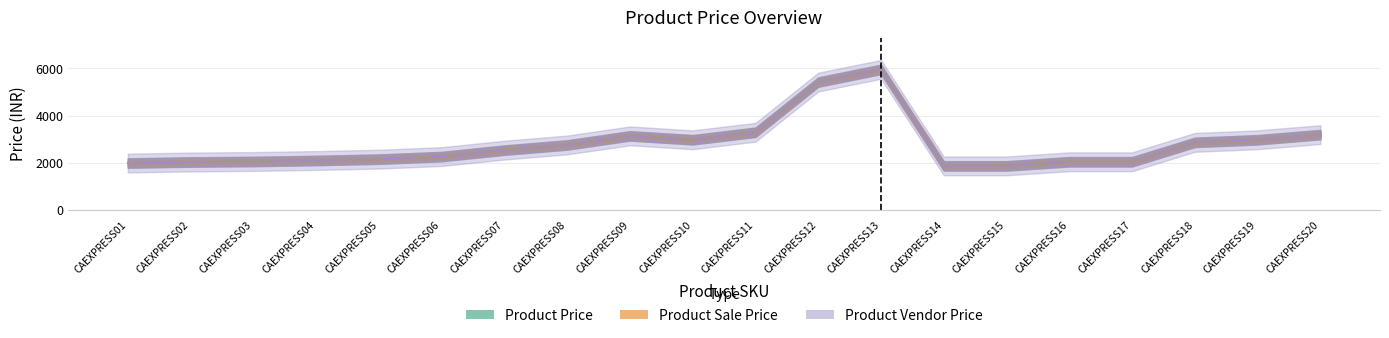

True or false: Product Price and Product Vendor Price intersect in this chart.

False